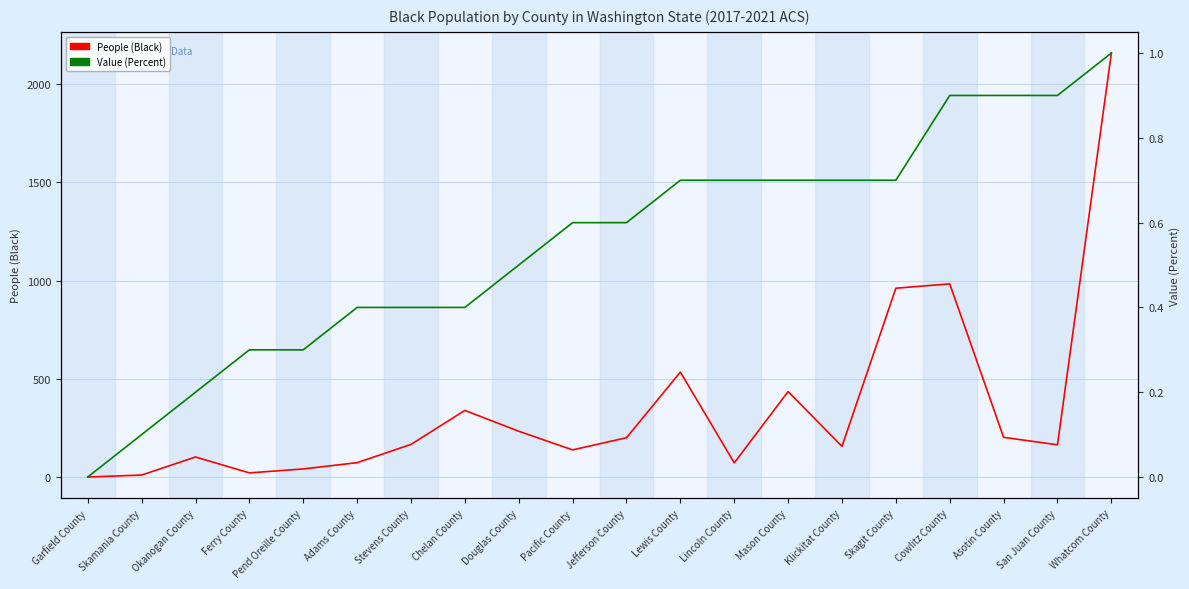

True or false: People (Black) has more than 2 interior local peaks.

True